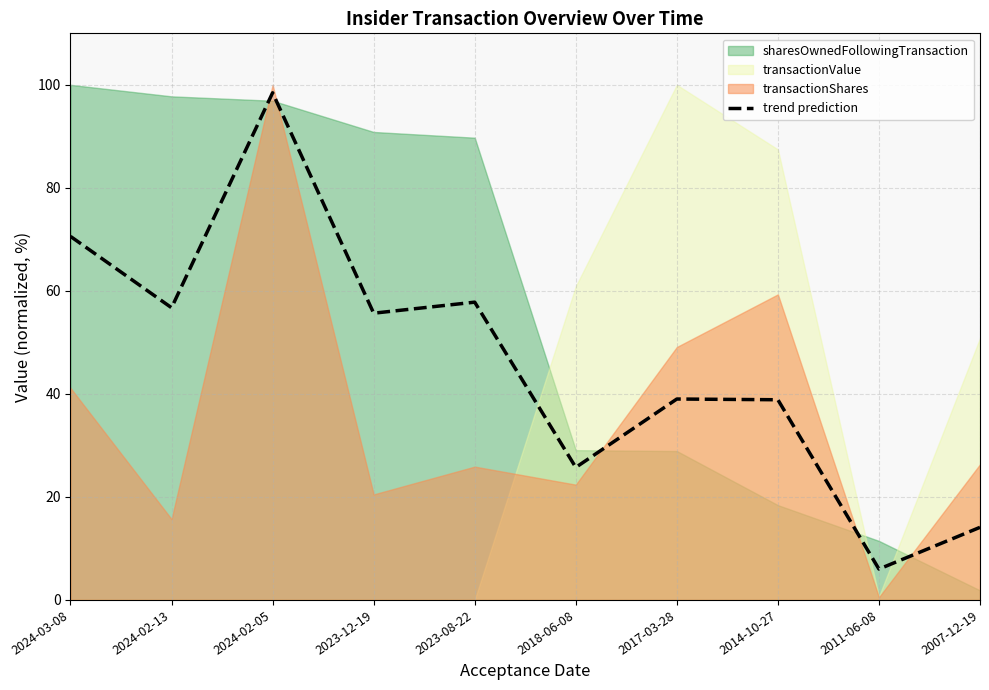

Count the number of values greater than 55.

5